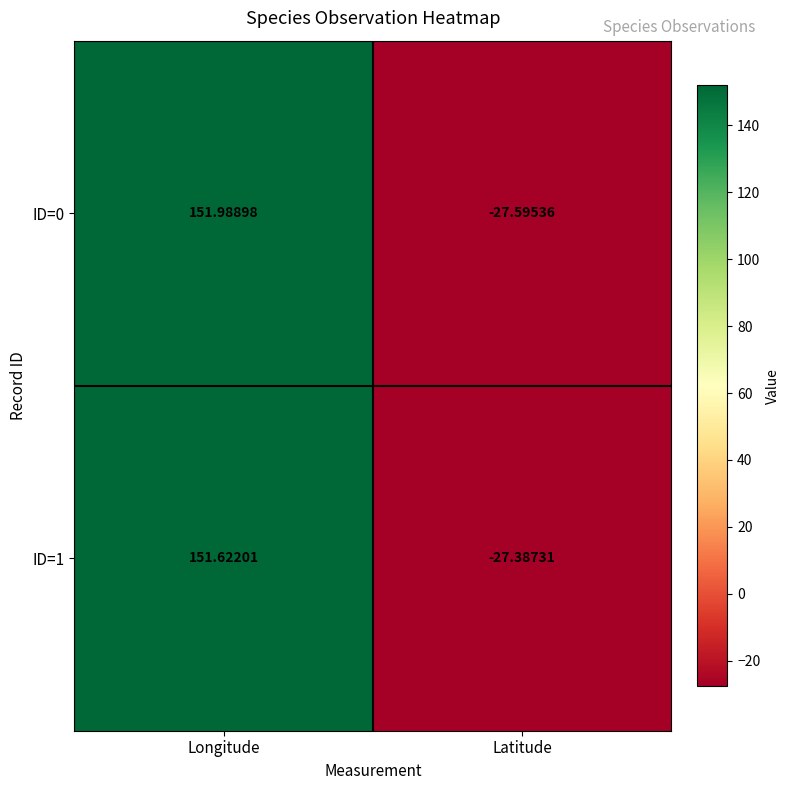

What is the total value across all series at Longitude?

303.6